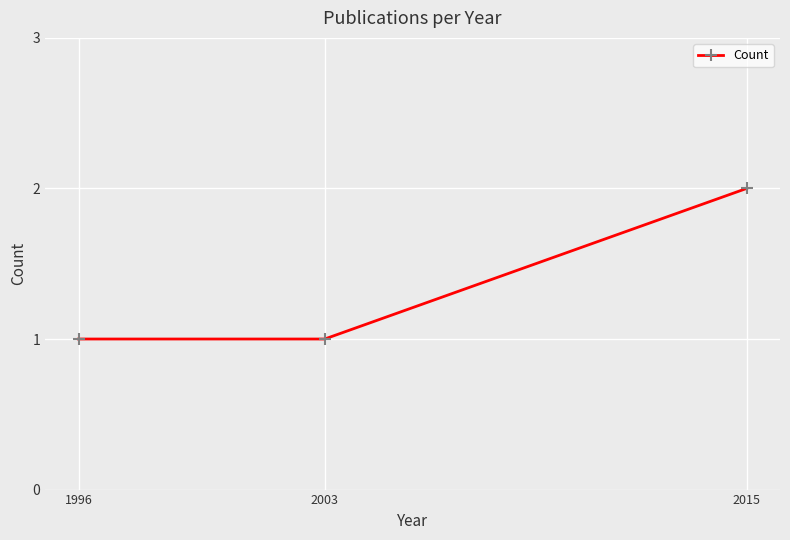

Count the number of data series in this chart.

1